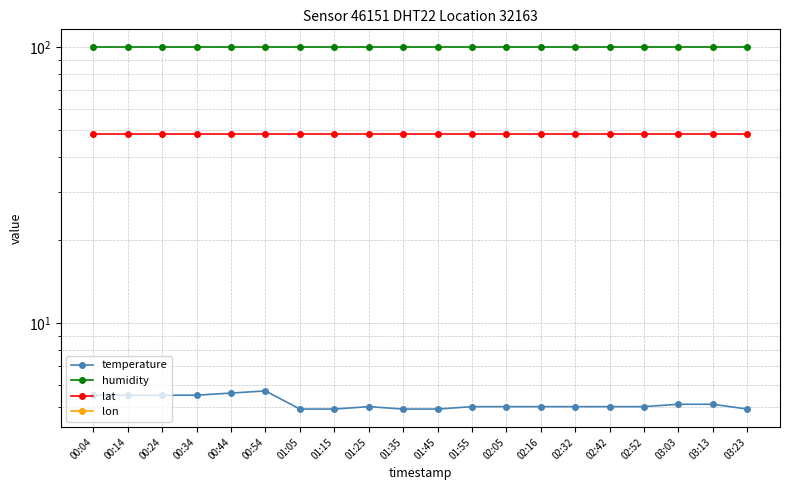

Reading left to right, what are all the values shown in this chart?

temperature: 5.5	5.5	5.5	5.5	5.6	5.7	4.9	4.9	5.0	4.9	4.9	5.0	5.0	5.0	5.0	5.0	5.0	5.1	5.1	4.9
humidity: 99.9	99.9	99.9	99.9	99.9	99.9	99.9	99.9	99.9	99.9	99.9	99.9	99.9	99.9	99.9	99.9	99.9	99.9	99.9	99.9
lat: 48.6	48.6	48.6	48.6	48.6	48.6	48.6	48.6	48.6	48.6	48.6	48.6	48.6	48.6	48.6	48.6	48.6	48.6	48.6	48.6
lon: -3.8	-3.8	-3.8	-3.8	-3.8	-3.8	-3.8	-3.8	-3.8	-3.8	-3.8	-3.8	-3.8	-3.8	-3.8	-3.8	-3.8	-3.8	-3.8	-3.8